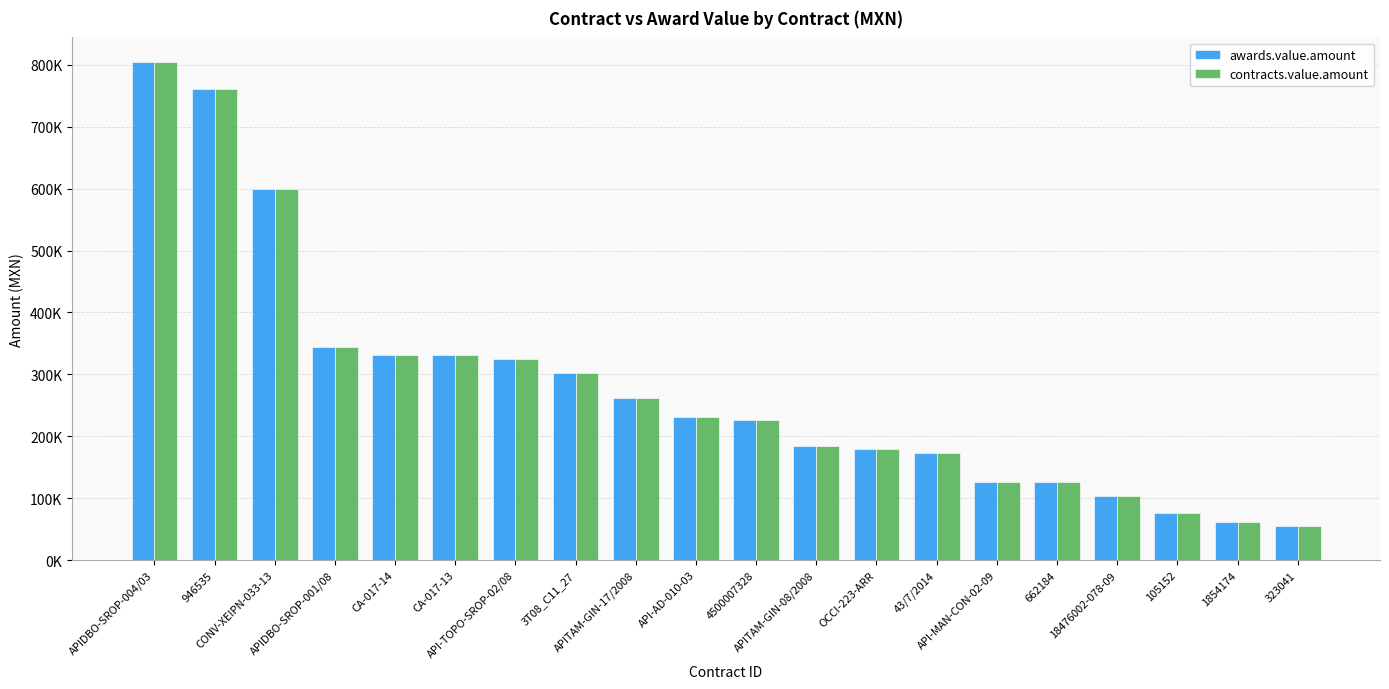

What position from the left is CA-017-14?

5